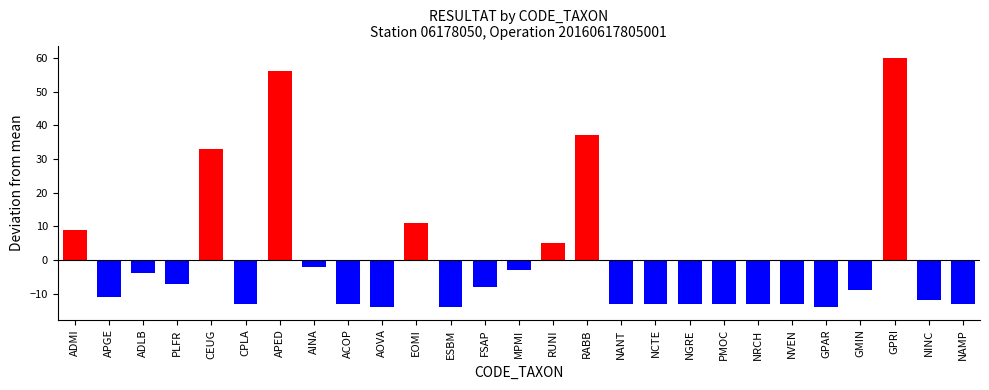

Is it true that the value at PMOC is -13.0?

True